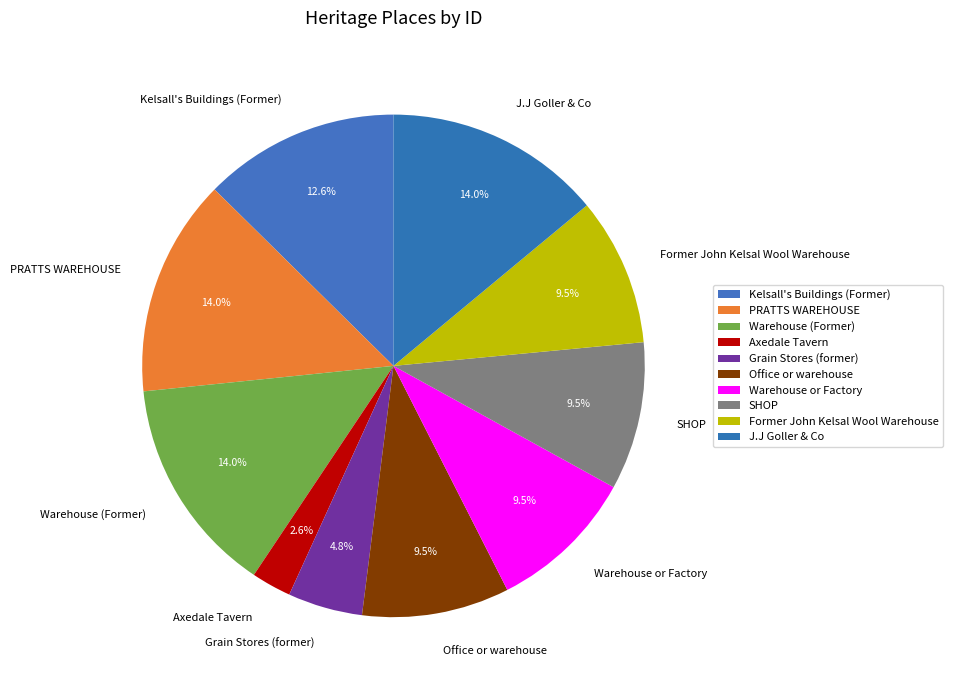

To the nearest percent, what is the difference between the largest and smallest slice percentages?

11%